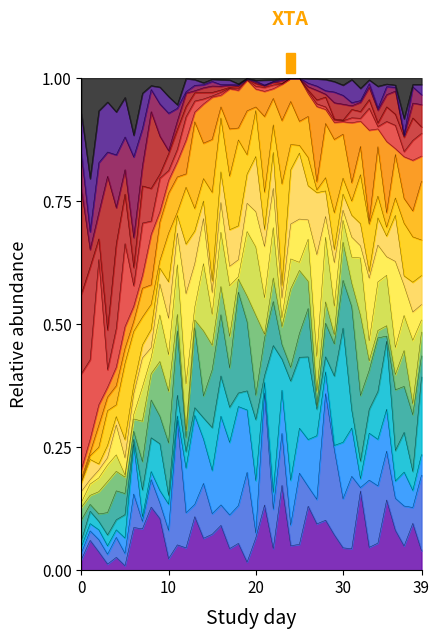

Does the chart display data point markers on the line(s)?

No